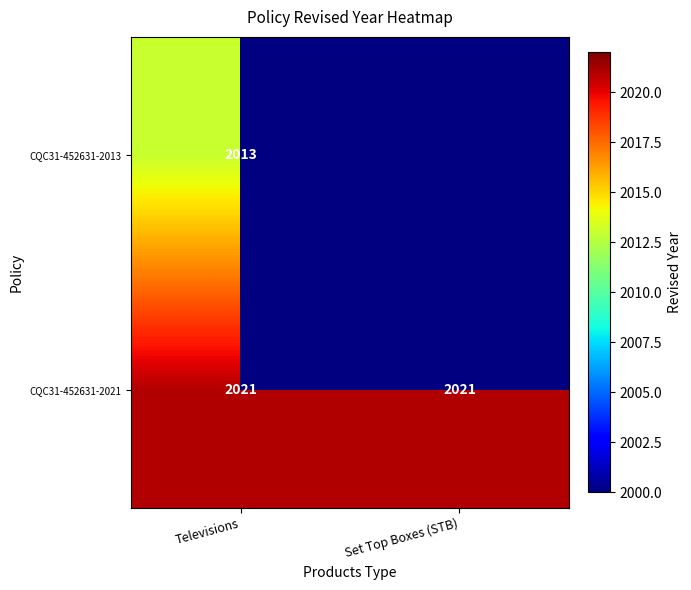

Rank the series at Televisions from highest to lowest value.

CQC31-452631-2021, CQC31-452631-2013